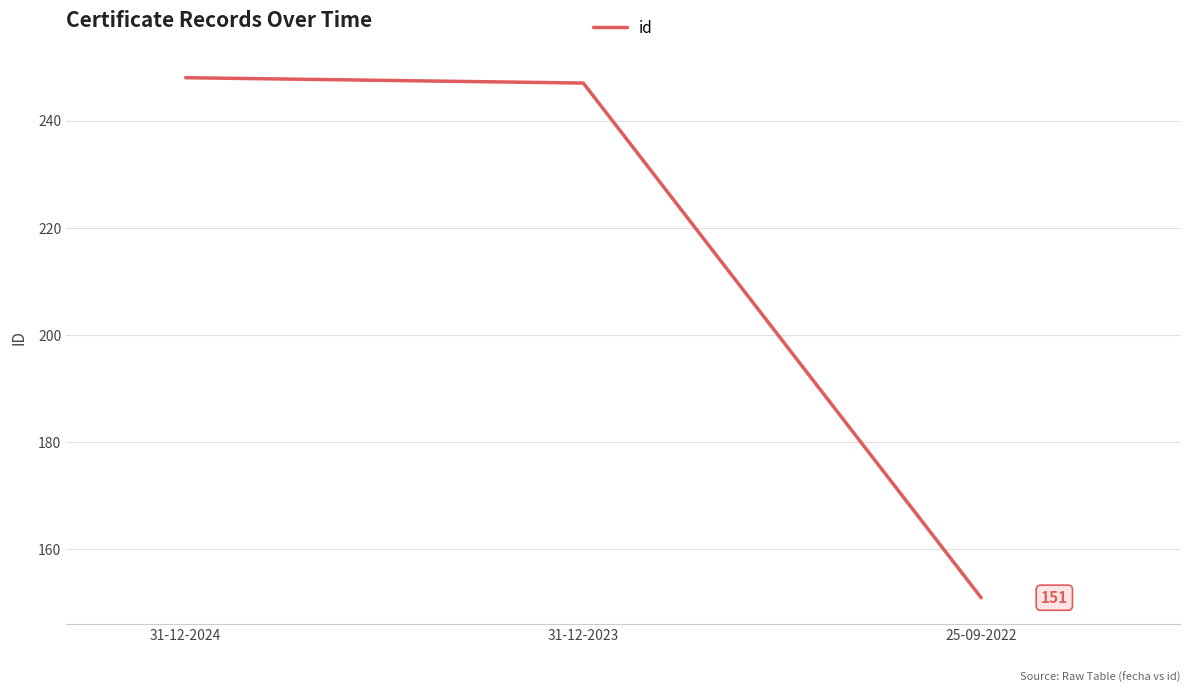

True or false: the data shows 151 at 25-09-2022.

True